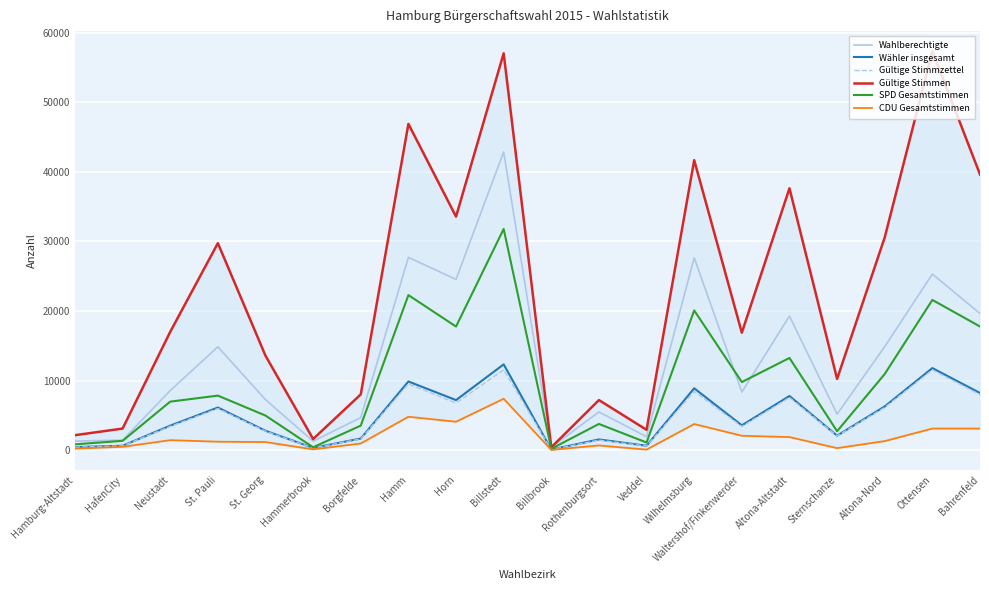

What is the difference between the Gültige Stimmzettel values at Horn and Billbrook?

6699